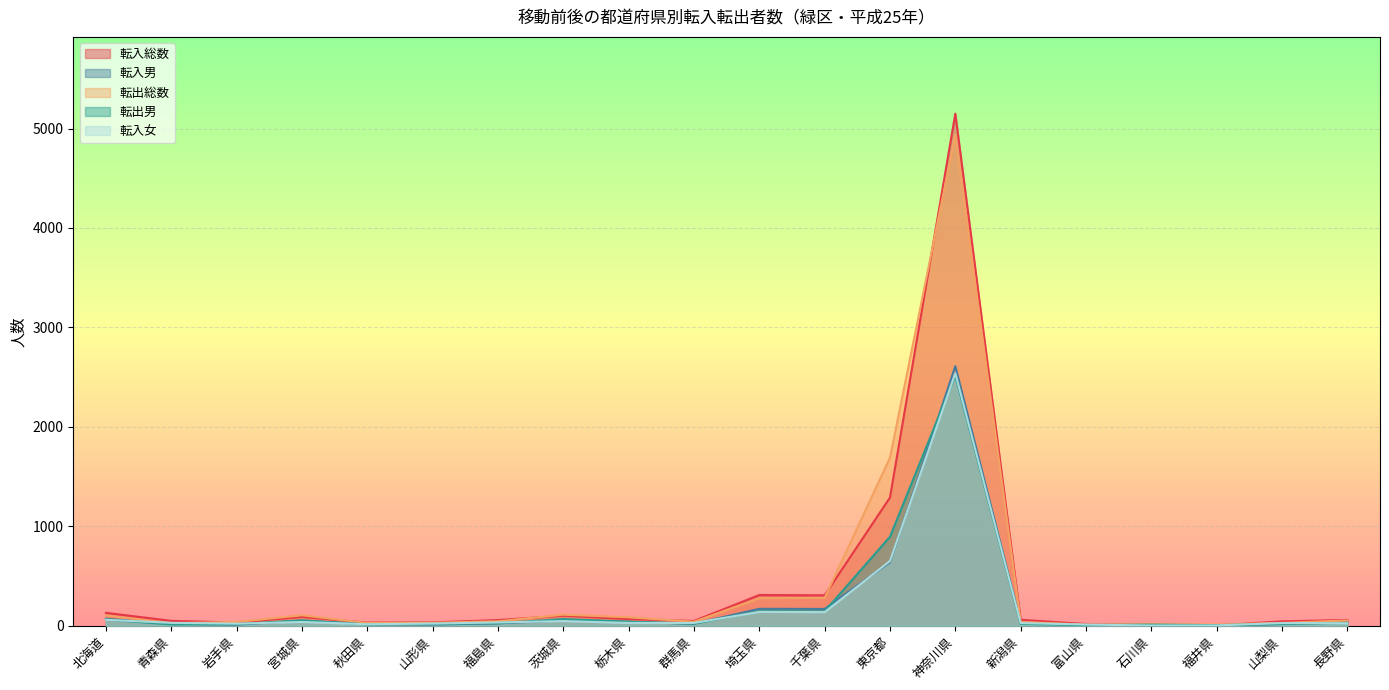

True or false: 転出男 has more than 1 interior local peaks.

True